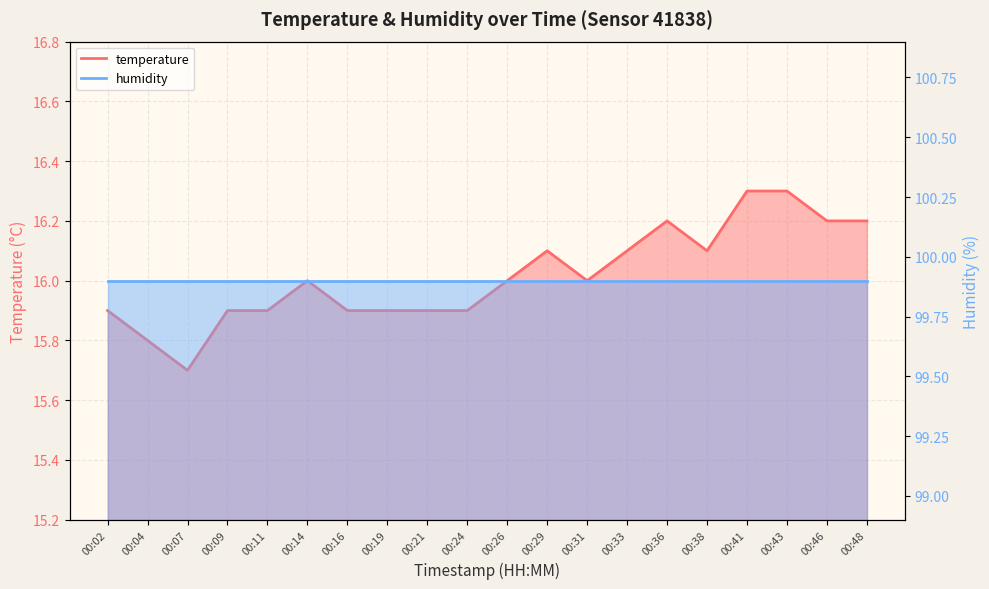

Is it true that the value at 00:19 is 15.9?

True